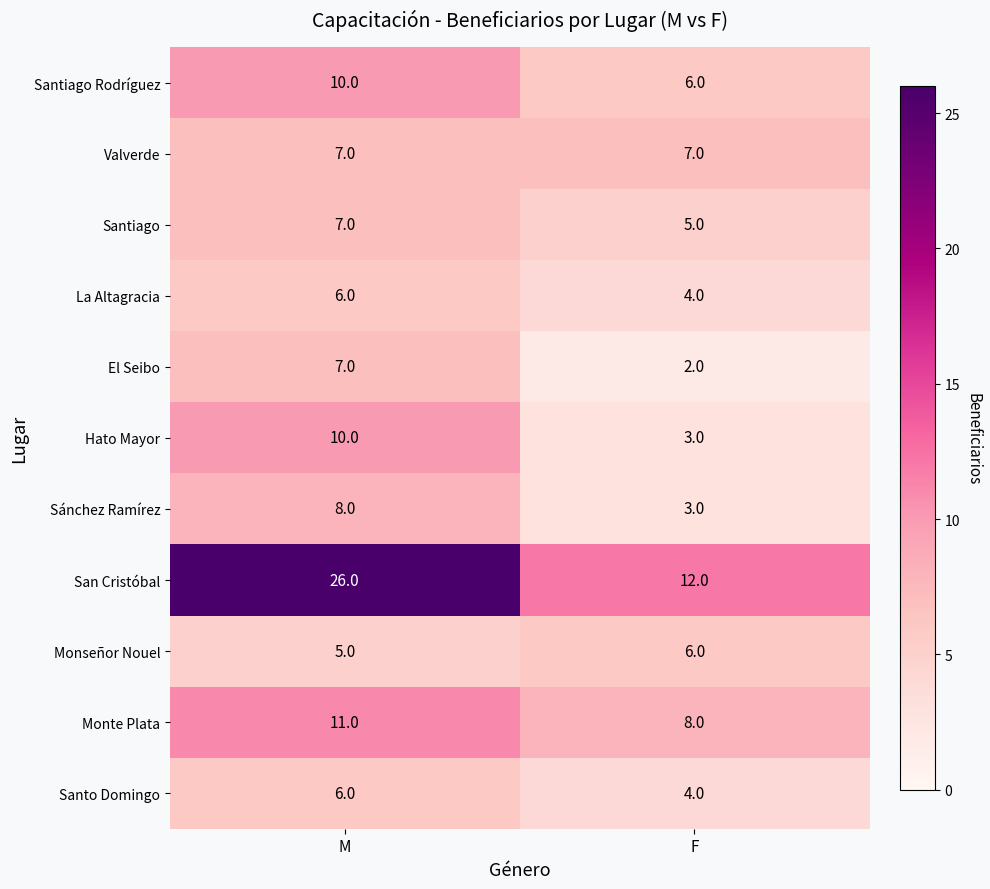

Count the number of categories in the chart.

2